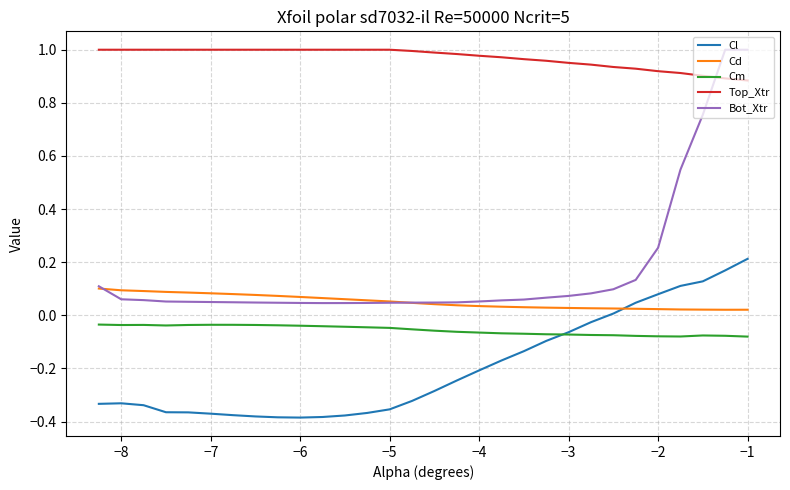

True or false: Bot_Xtr and Cm intersect in this chart.

False